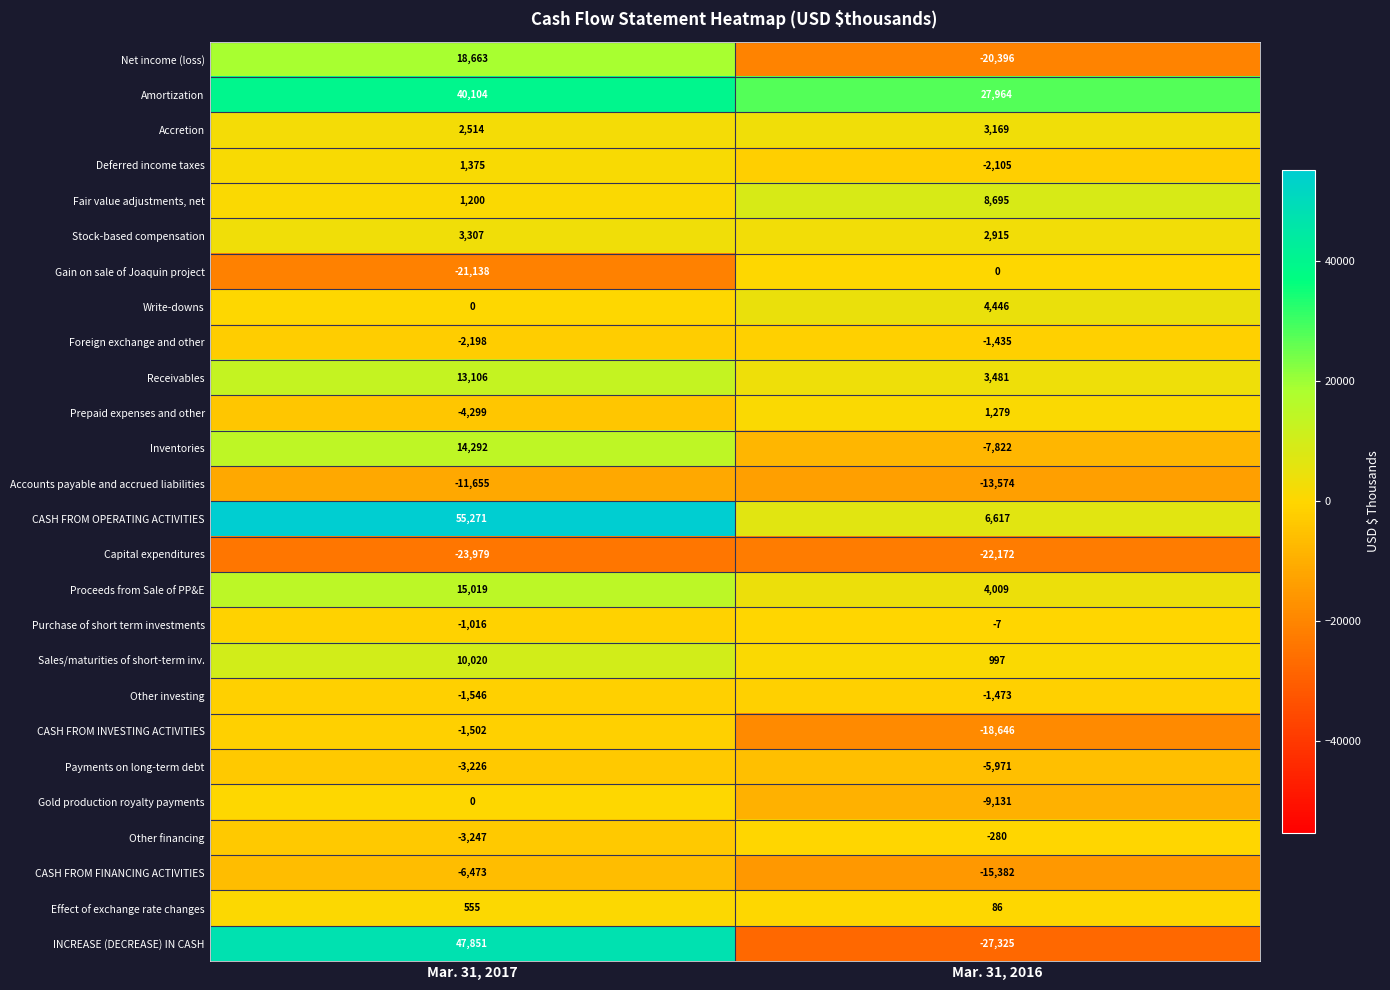

What is the difference between the maximum and minimum values in the Amortization series?

12140